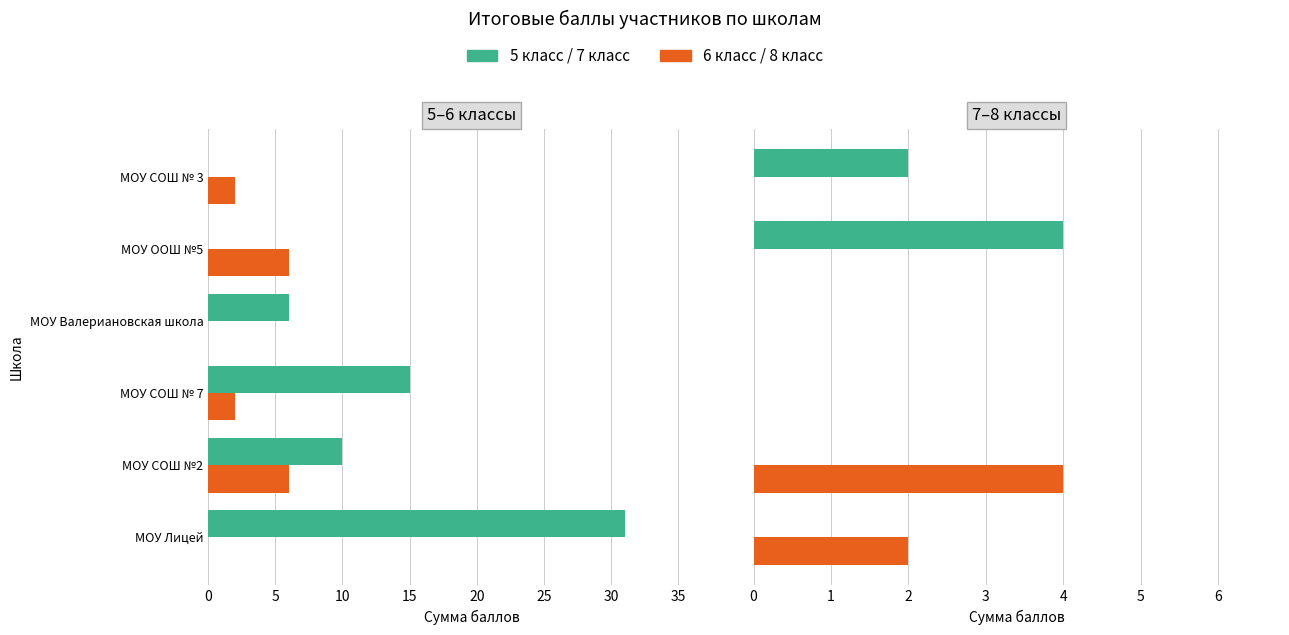

What is the difference between the second highest and second lowest values in the 7 класс series?

2